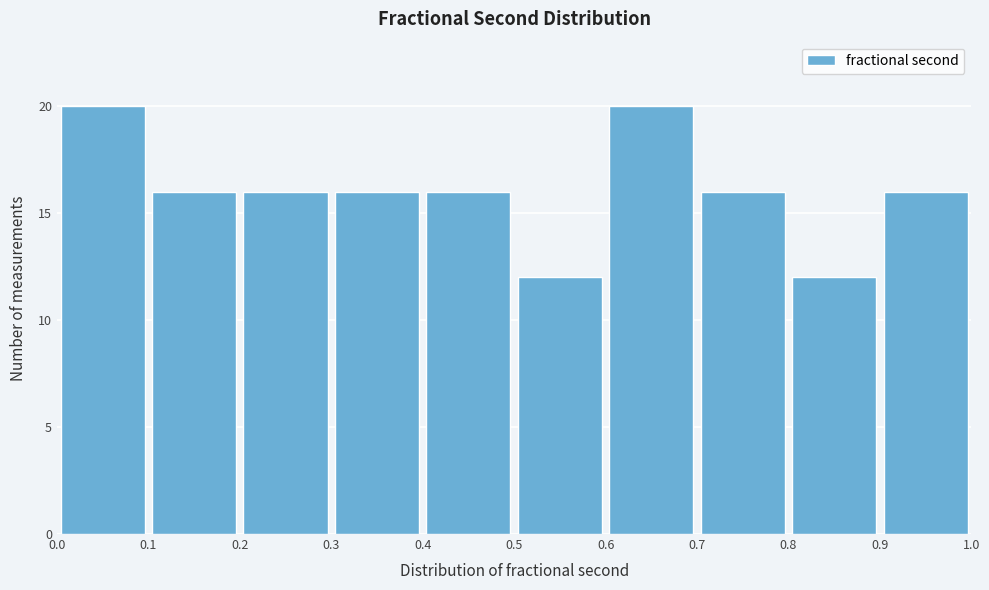

Reading left to right, transcribe this chart: for each bar, give the range it covers on the x-axis and its height. The values are not printed on the chart, so give them approximately, as read against the axis.

0.0 to 0.1: 20
0.1 to 0.2: 16
0.2 to 0.3: 16
0.3 to 0.4: 16
0.4 to 0.5: 16
0.5 to 0.6: 12
0.6 to 0.7: 20
0.7 to 0.8: 16
0.8 to 0.9: 12
0.9 to 1.0: 16